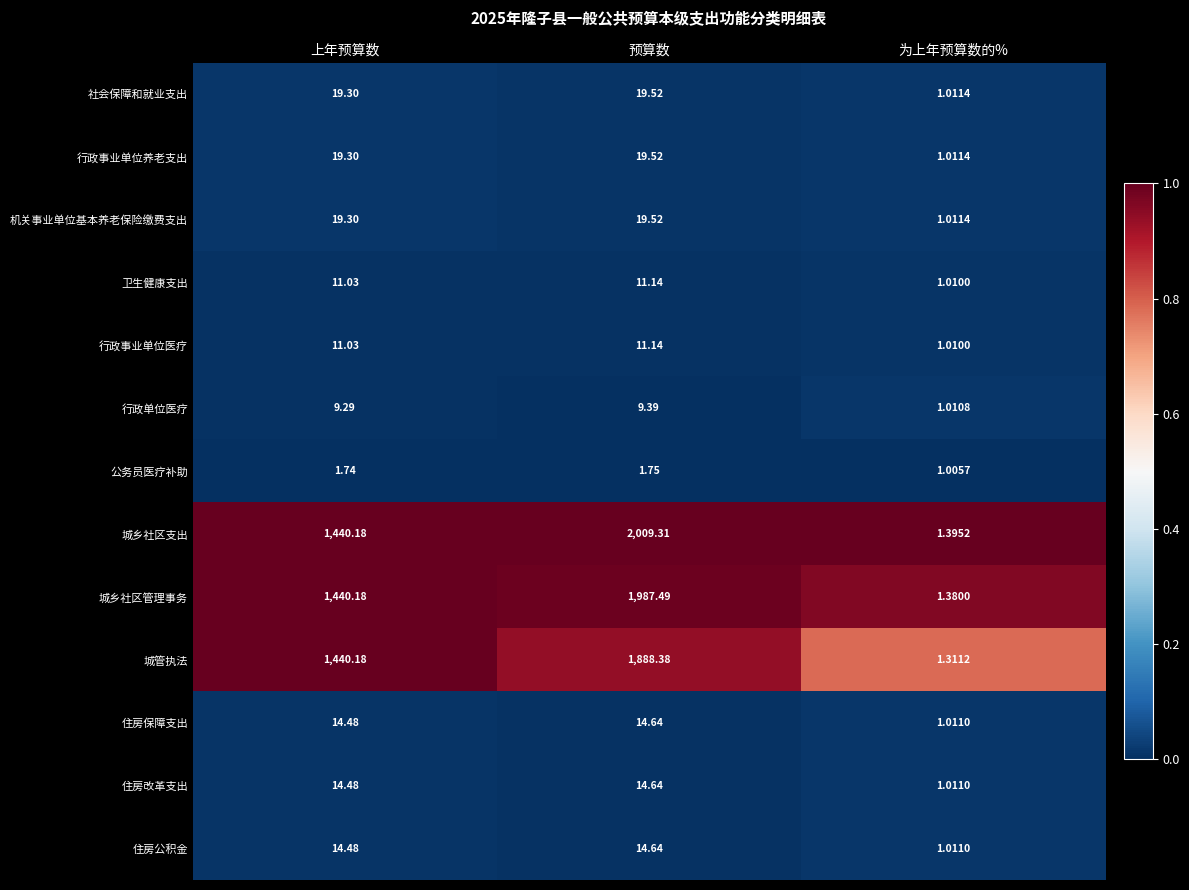

Rank the categories by 住房保障支出 value from lowest to highest.

为上年预算数的%, 上年预算数, 预算数